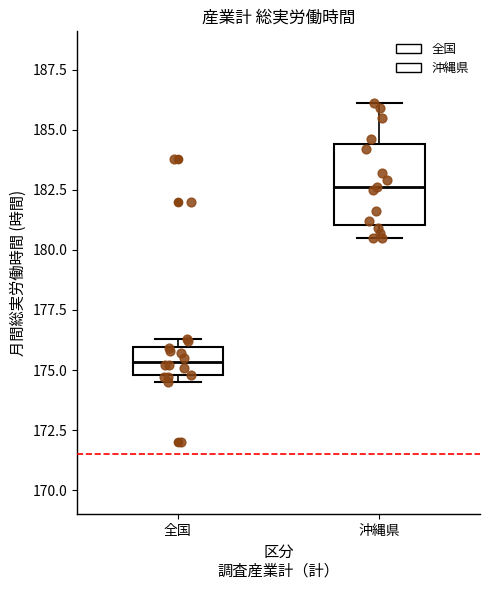

Reading left to right, transcribe this box plot: for each box, give where its median line is, the range the box spans, and where its two whiskers end, as read against the y-axis. The values are not printed on the chart, so give them approximately, as read against the axis.

全国: median 175.5, box 175.0 to 176.0, whiskers 174.5 to 176.5
沖縄県: median 182.5, box 181.0 to 184.5, whiskers 180.5 to 186.0